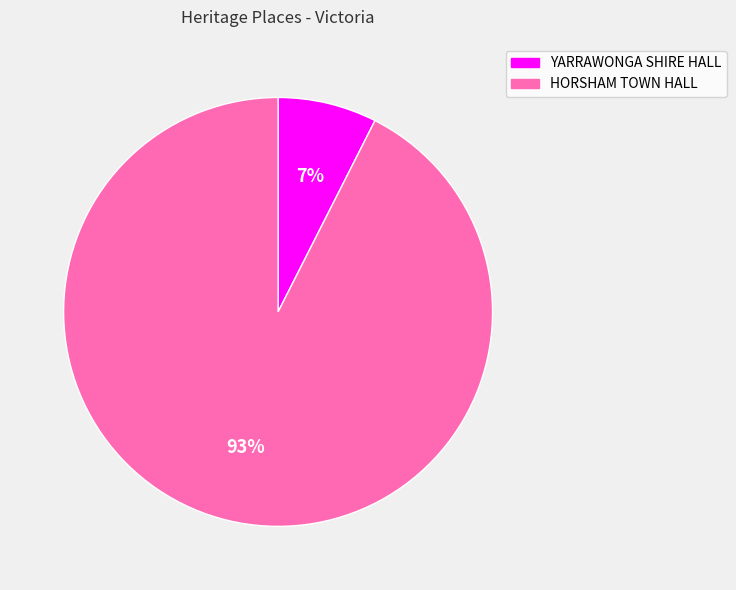

Is there any slice that represents more than half of the pie?

Yes